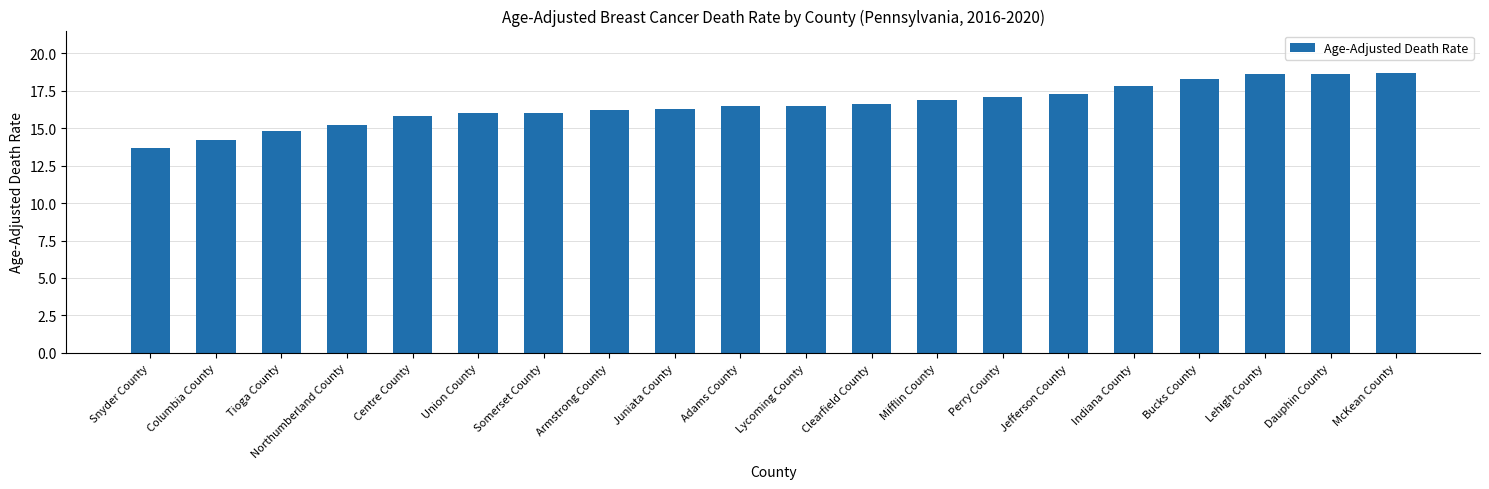

What is the change in value from Columbia County to Lehigh County?

+4.4